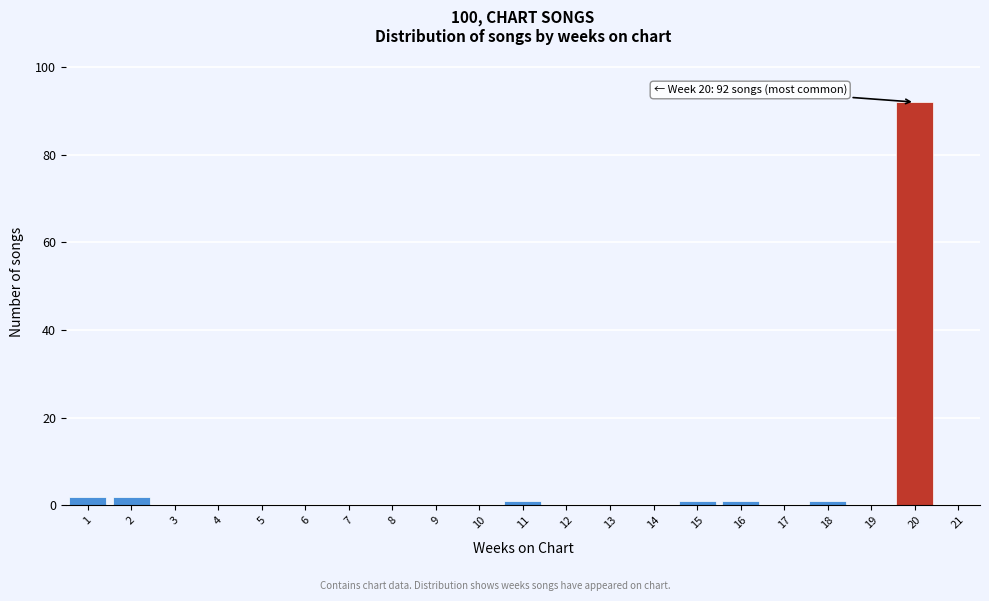

Reading left to right, list all the values displayed in this chart.

1=2	2=2	3=0	4=0	5=0	6=0	7=0	8=0	9=0	10=0	11=1	12=0	13=0	14=0	15=1	16=1	17=0	18=1	19=0	20=92	21=0